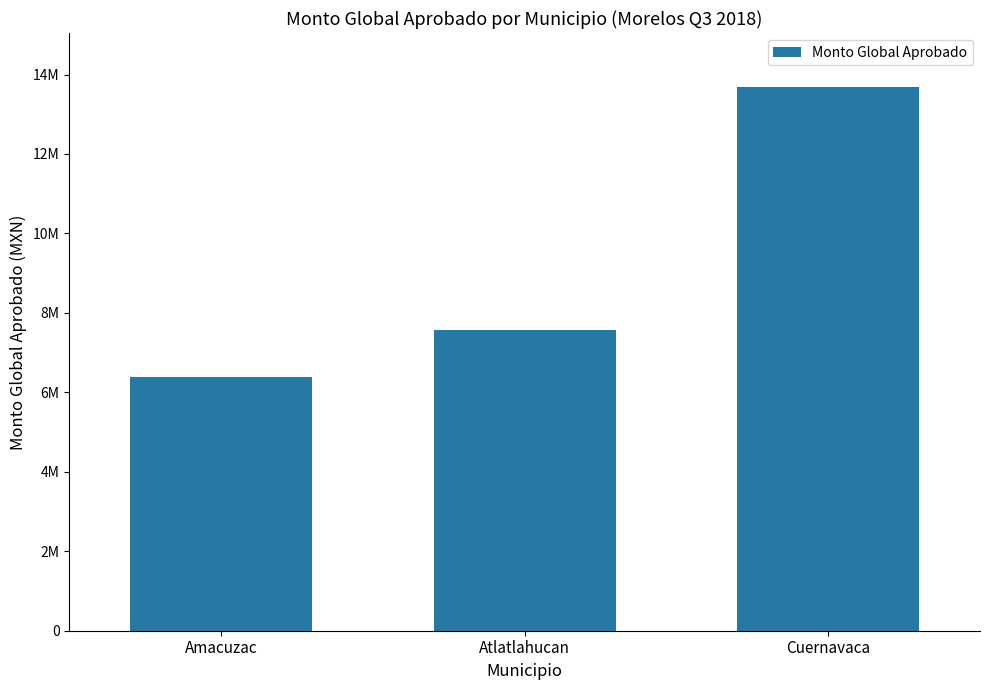

What is the minimum value shown in the chart?

6396929.5